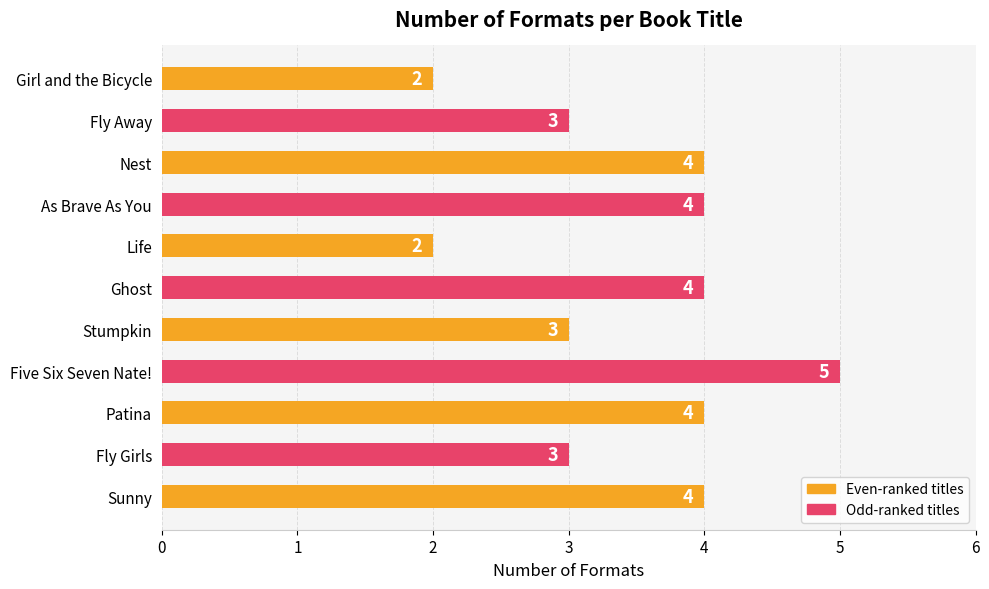

What is the minimum value shown in the chart?

2